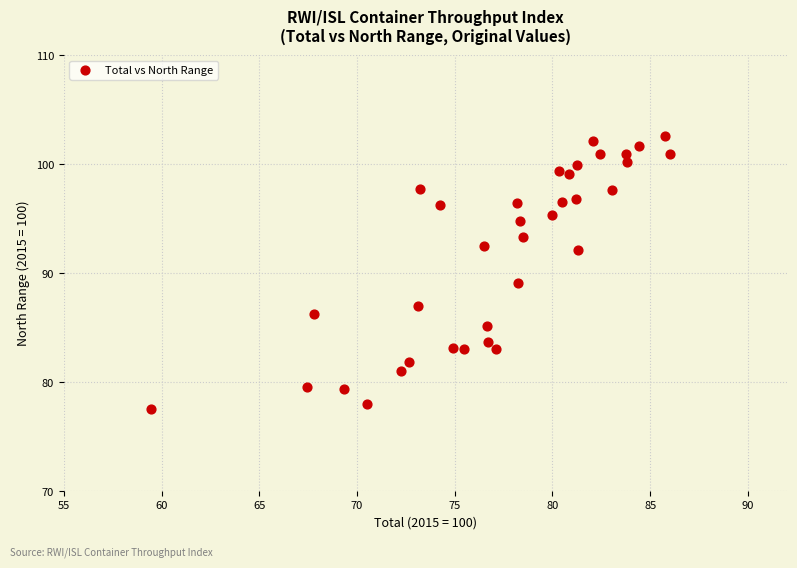

What is the range of X values (max minus min)?

26.6